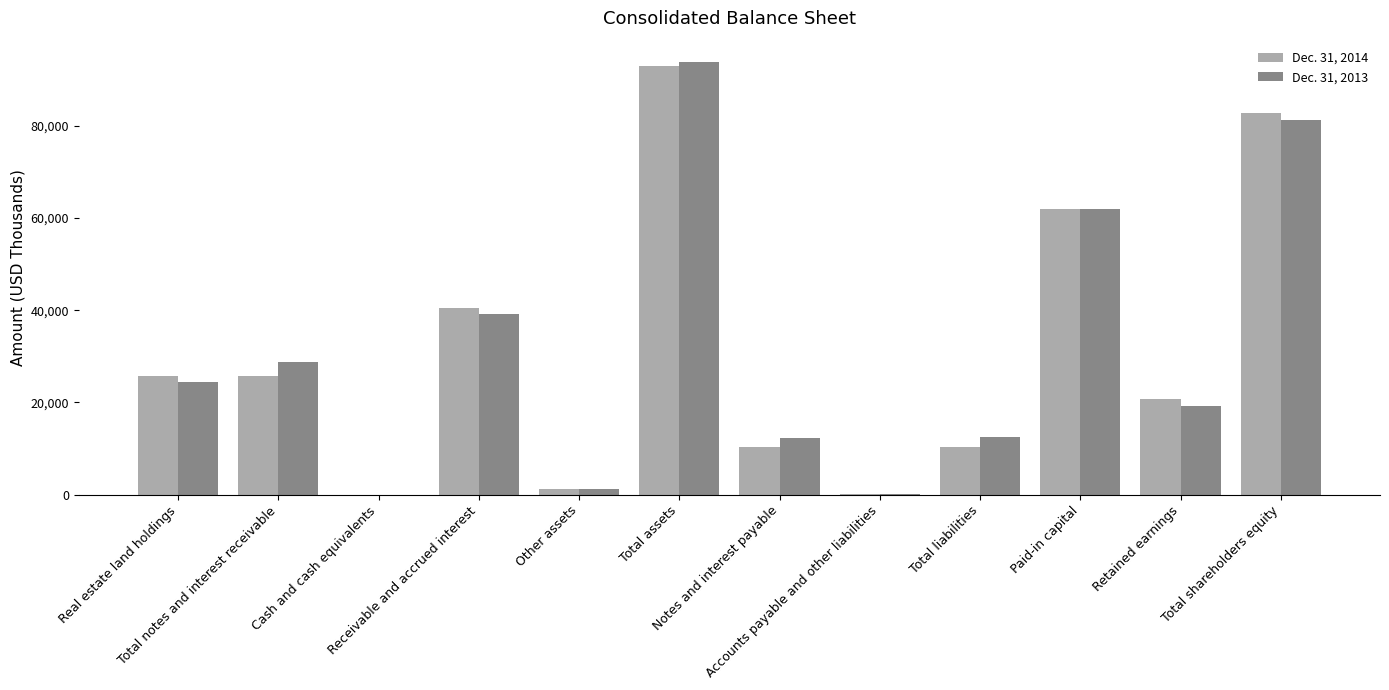

Which has a higher value, Cash and cash equivalents or Total assets?

Total assets